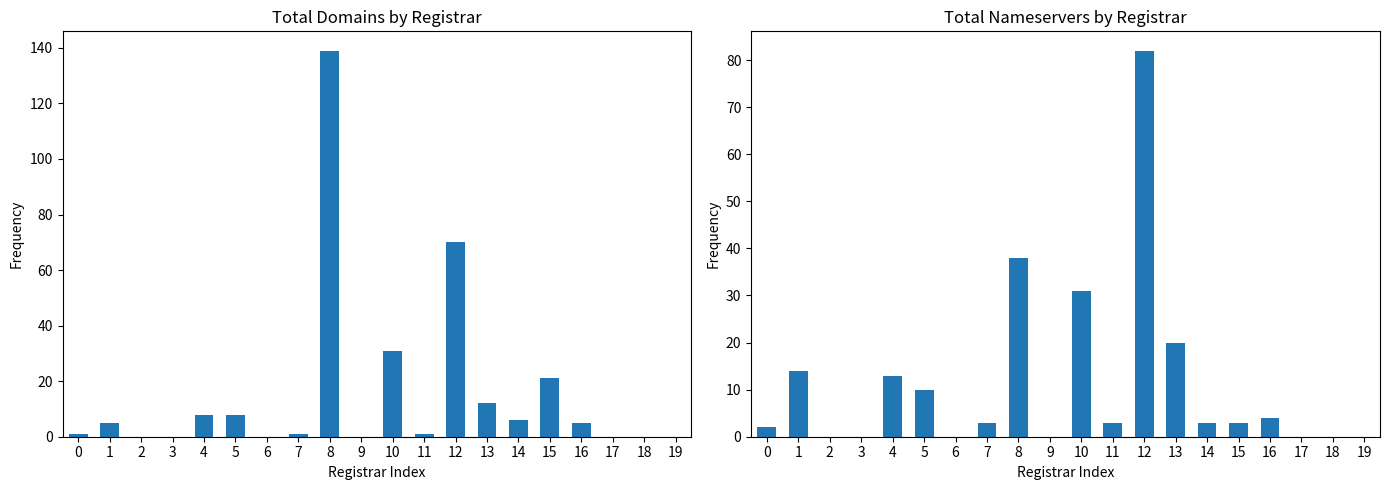

Reading left to right, list all the values displayed in this chart.

total-domains: 0=1	1=5	2=0	3=0	4=8	5=8	6=0	7=1	8=139	9=0	10=31	11=1	12=70	13=12	14=6	15=21	16=5	17=0	18=0	19=0
total-nameservers: 0=2	1=14	2=0	3=0	4=13	5=10	6=0	7=3	8=38	9=0	10=31	11=3	12=82	13=20	14=3	15=3	16=4	17=0	18=0	19=0